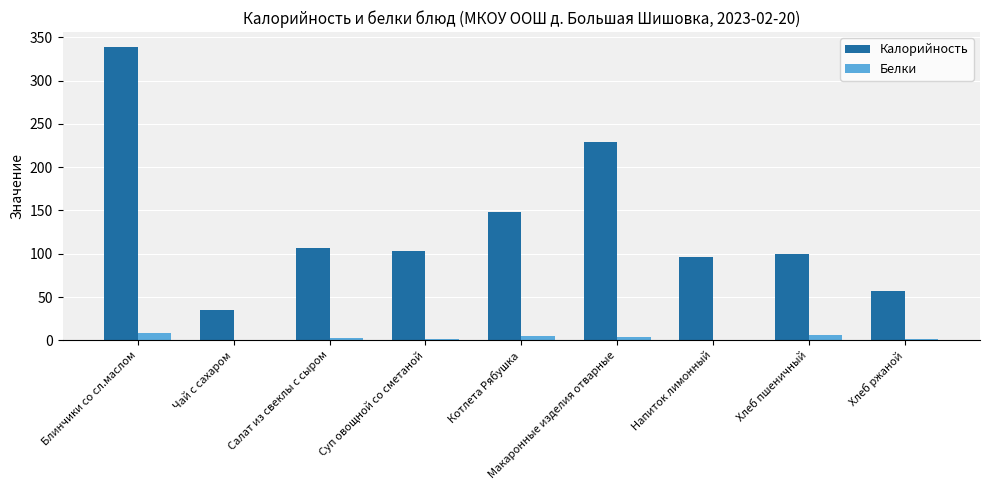

The value of Калорийность at Суп овощной со сметаной is 136.9. True or false?

False